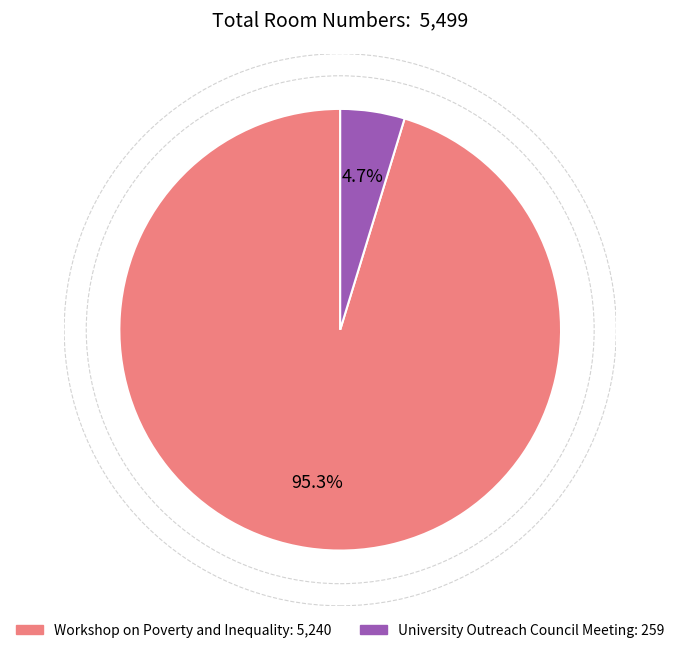

Combined, what portion of the pie is University Outreach Council Meeting and Workshop on Poverty and Inequality?

100.0%